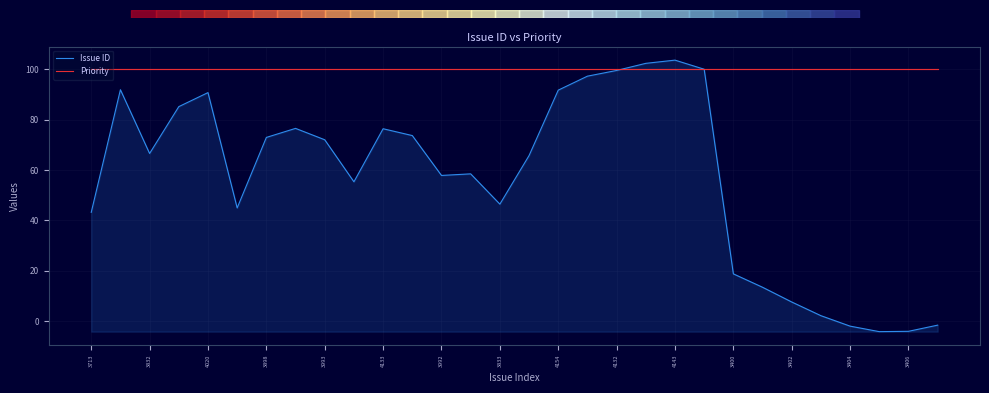

The Issue ID series shows 76.4 at 4133. True or false?

True